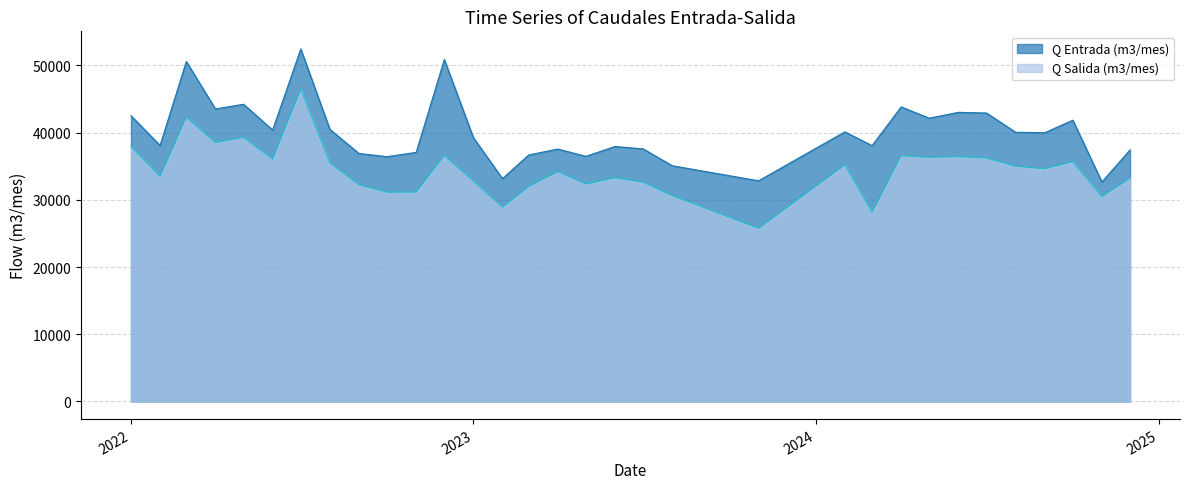

Does the chart have visible grid lines?

Yes